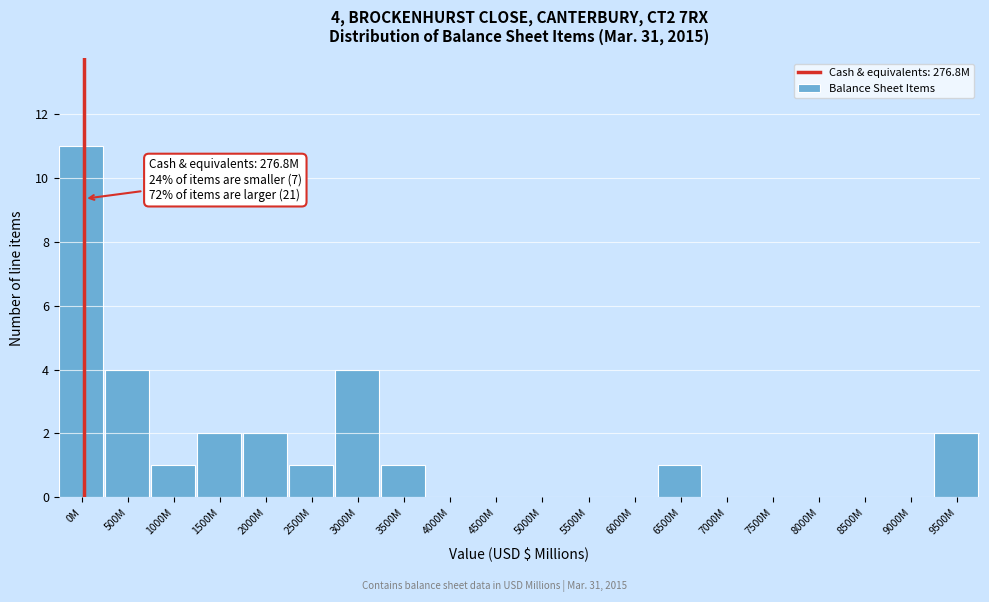

Reading left to right, extract all data points from this chart.

0M=11	500M=4	1000M=1	1500M=2	2000M=2	2500M=1	3000M=4	3500M=1	4000M=0	4500M=0	5000M=0	5500M=0	6000M=0	6500M=1	7000M=0	7500M=0	8000M=0	8500M=0	9000M=0	9500M=2